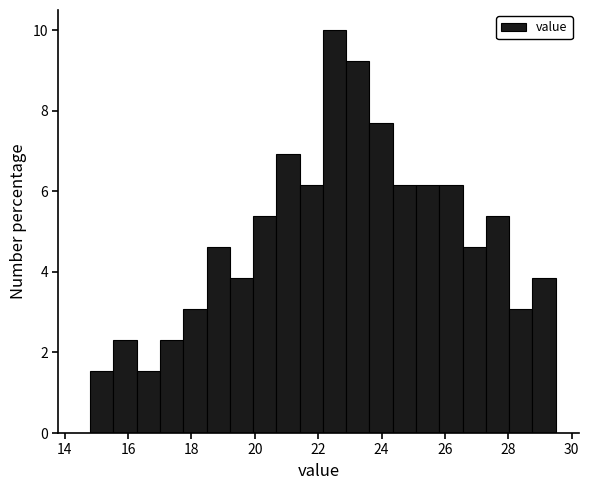

Read against the x-axis, roughly where is the centre of the tallest bar?

22.6